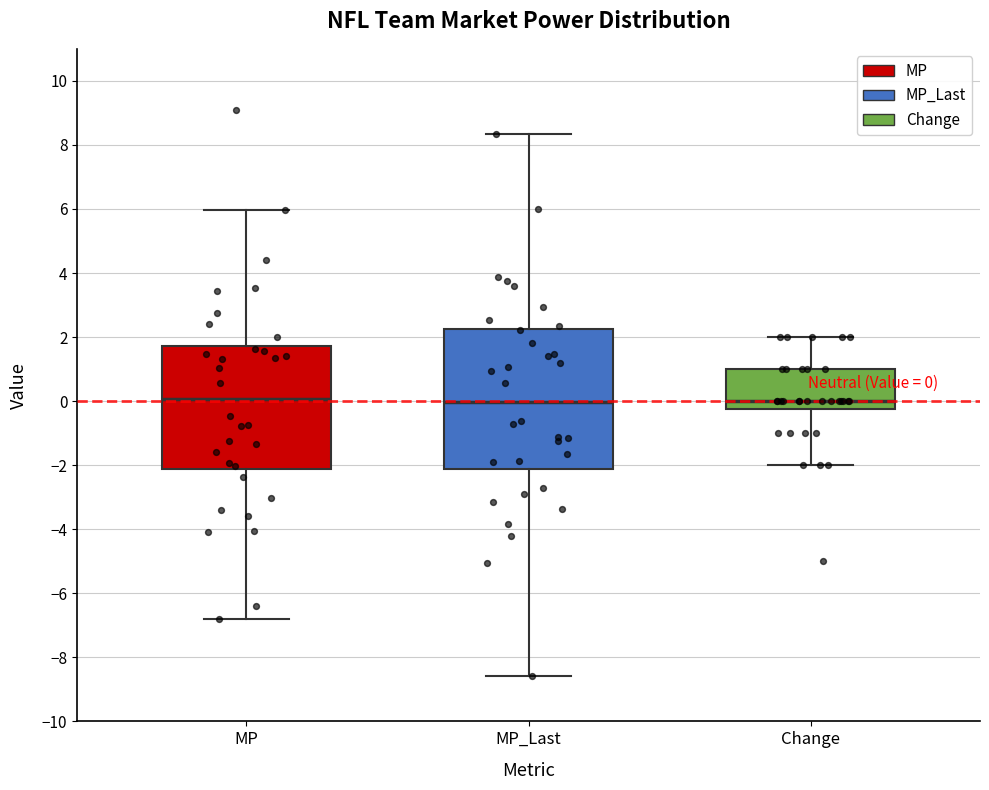

Which box is the tallest, from its lower edge to its upper edge?

MP_Last